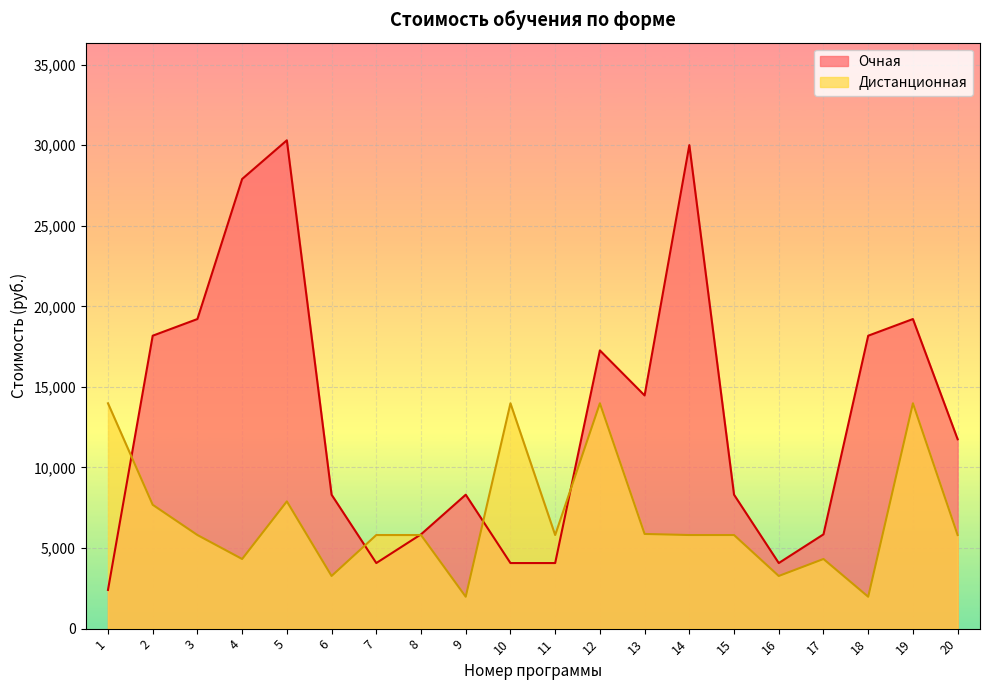

The Очная series shows 5850.0 at 17. True or false?

True